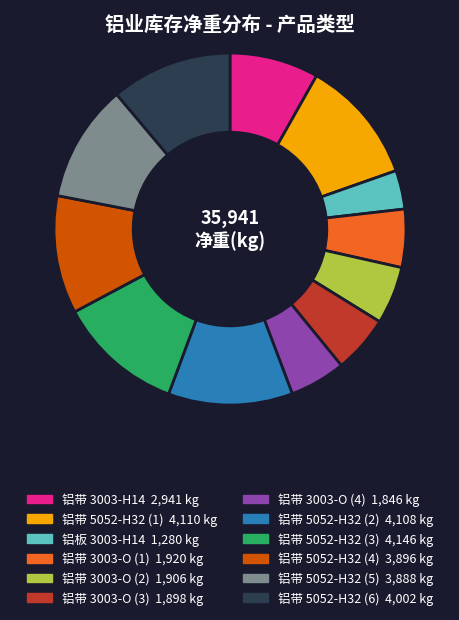

Do 铝带 5052-H32 (5) and 铝带 3003-O (4) together represent more than half of the pie?

No